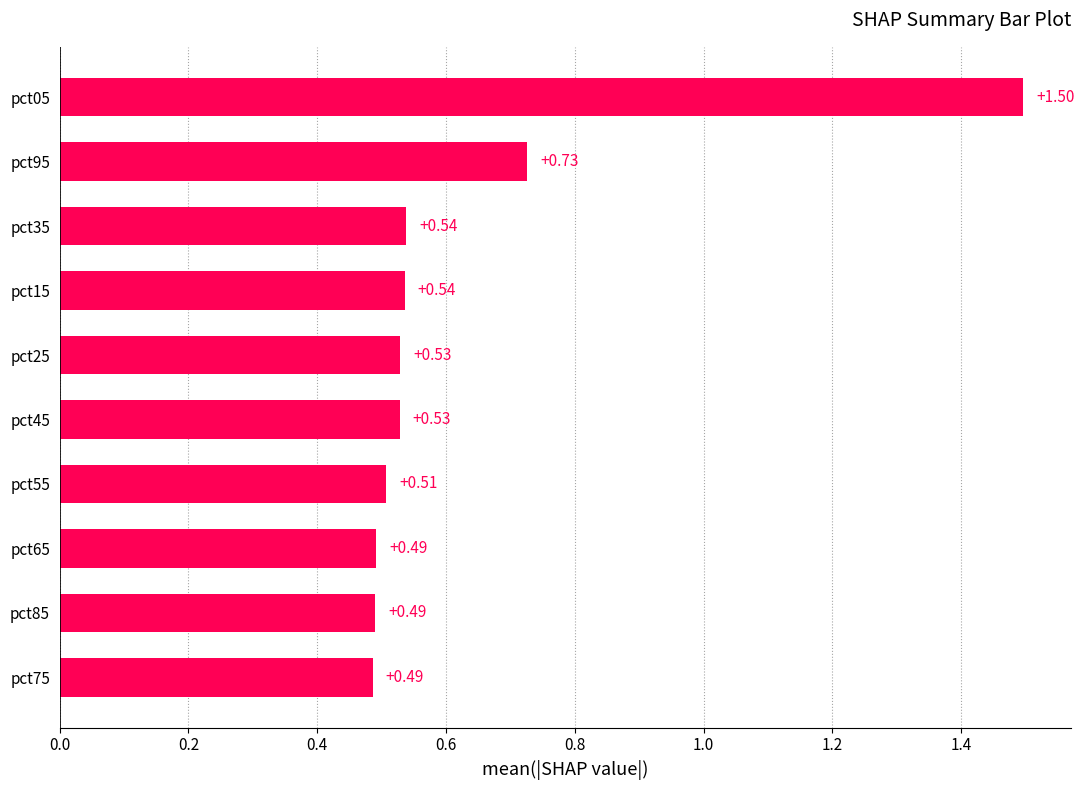

What is the difference between the maximum and minimum values?

1.0